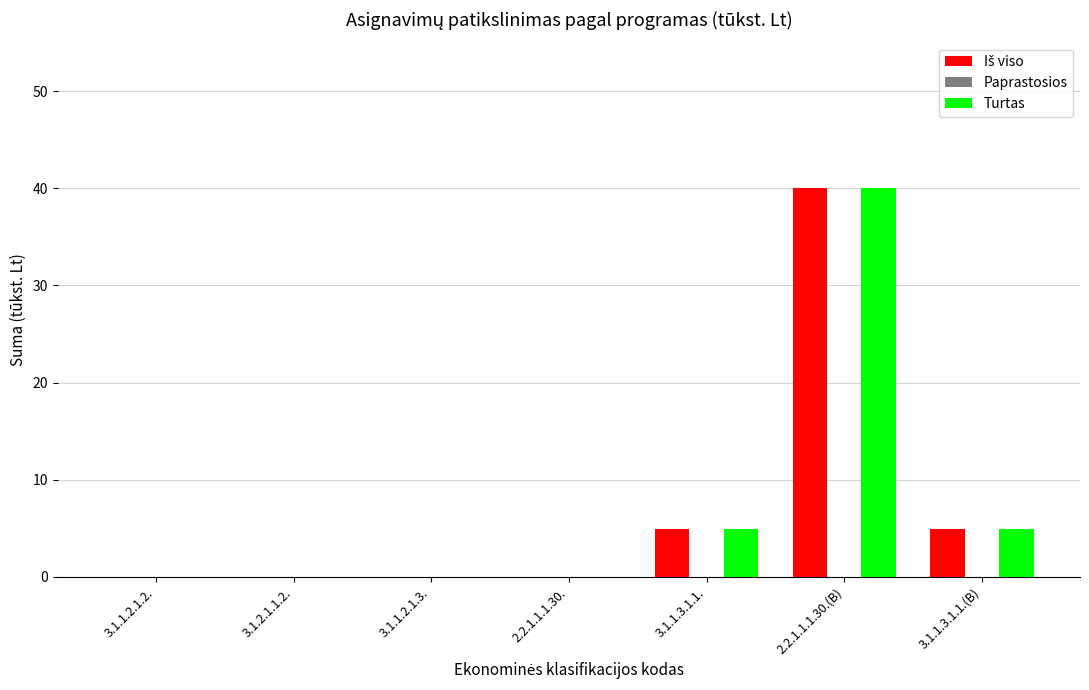

True or false: Turtas has a value of 4.9 at 3.1.1.3.1.1.(B).

True